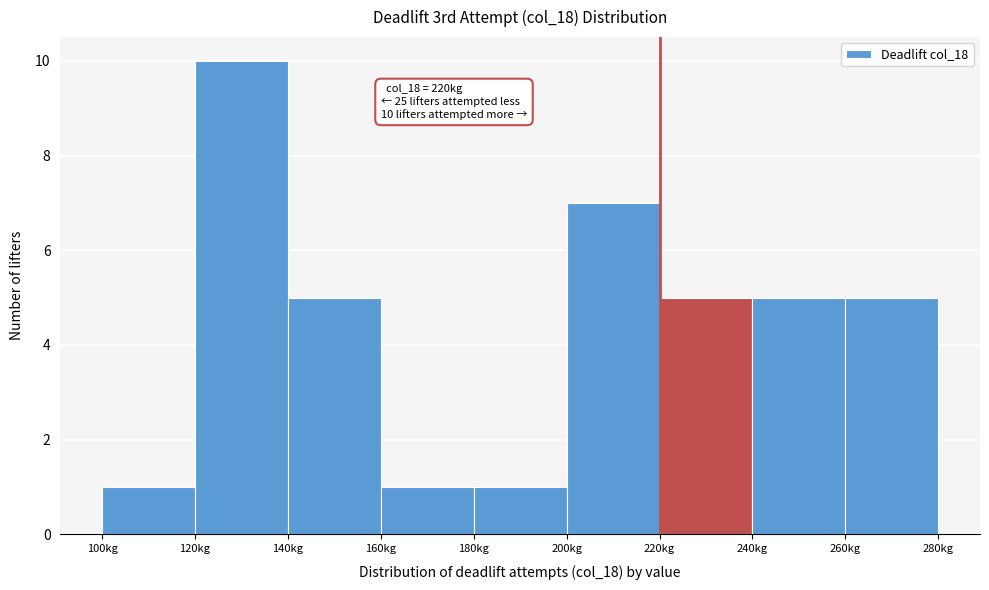

Which range on the x-axis has the tallest bar?

120 to 140